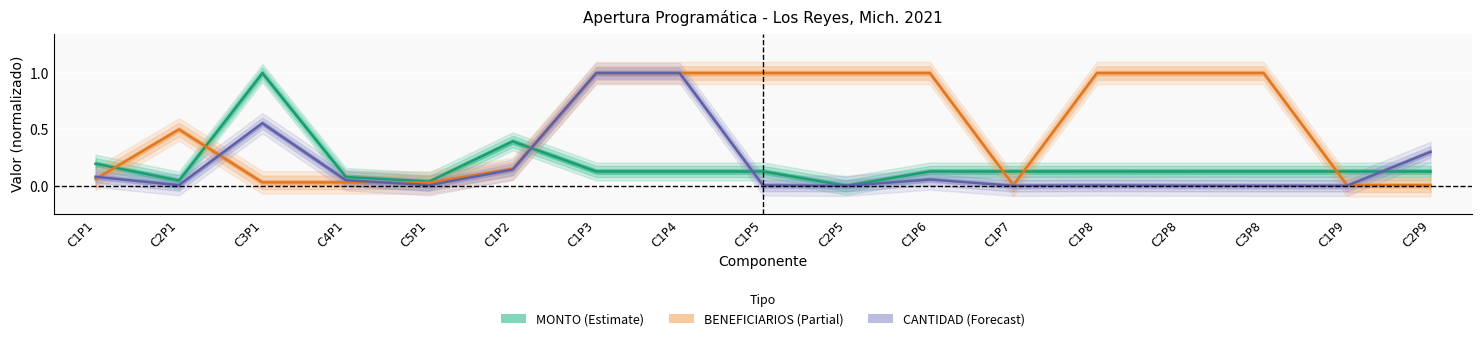

Reading left to right, list all the values displayed in this chart.

MONTO (Estimate): 0.2	0.0	1.0	0.1	0.0	0.4	0.1	0.1	0.1	0.0	0.1	0.1	0.1	0.1	0.1	0.1	0.1
BENEFICIARIOS (Partial): 0.1	0.5	0.0	0.0	0.0	0.1	1.0	1.0	1.0	1.0	1.0	0.0	1.0	1.0	1.0	0.0	0.0
CANTIDAD (Forecast): 0.1	0.0	0.6	0.0	0.0	0.1	1.0	1.0	0.0	0.0	0.1	0.0	0.0	0.0	0.0	0.0	0.3